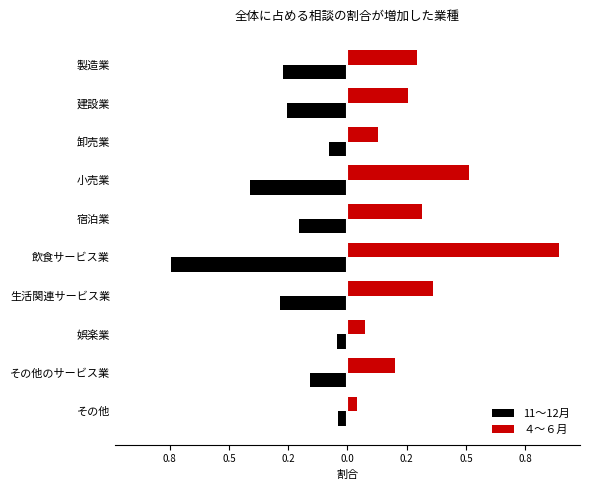

What are all the series names shown in the legend?

11～12月, ４～６月